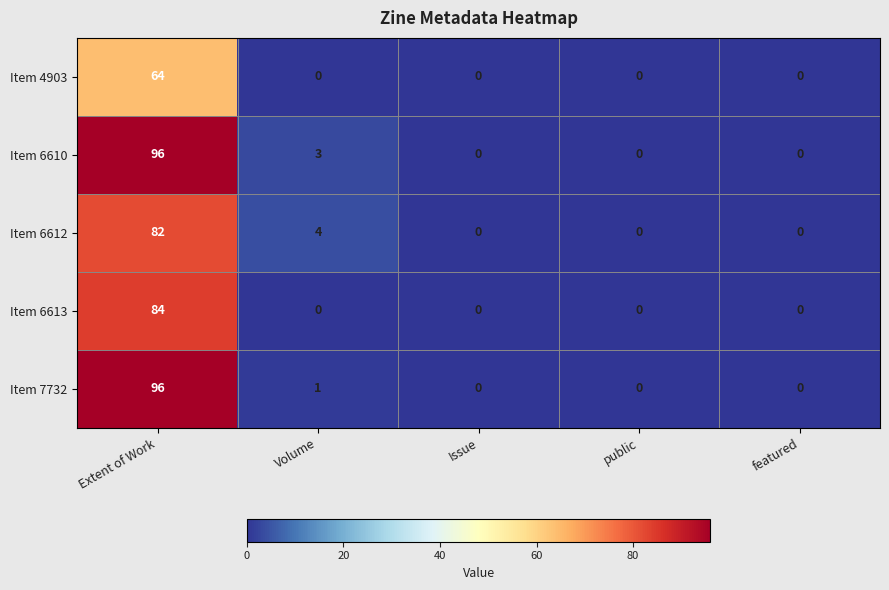

What is the difference between the maximum and minimum values in the Item 4903 series?

64